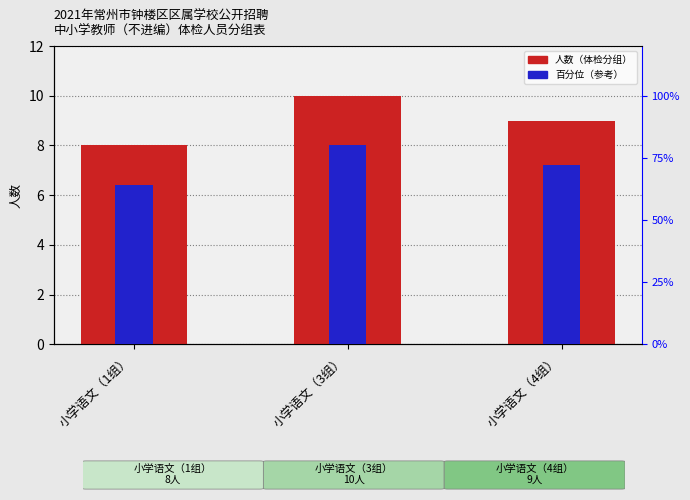

At 小学语文（1组）, list the series in order from largest to smallest.

人数（主）, 百分位（参考）